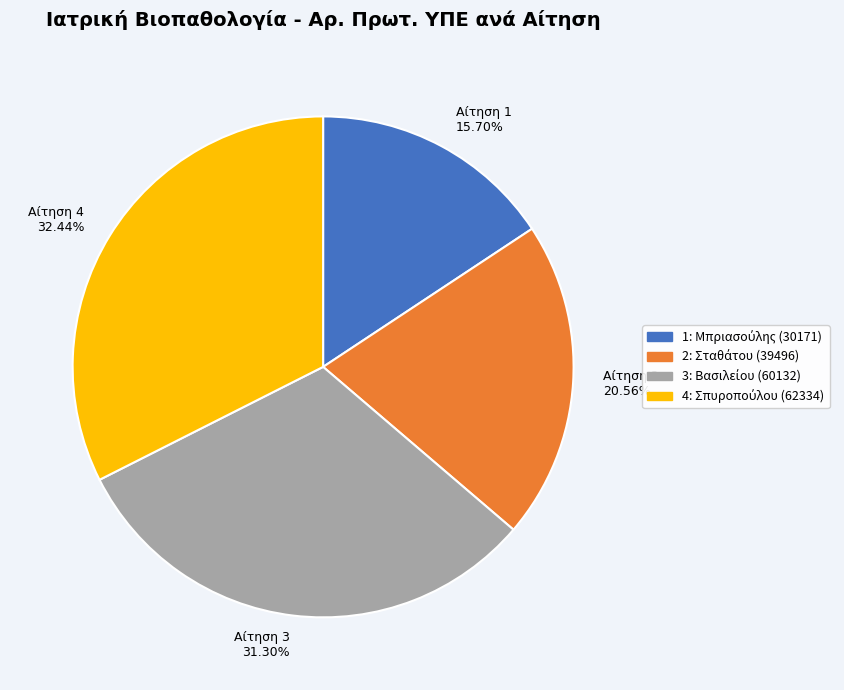

Is there a majority slice in this chart?

No